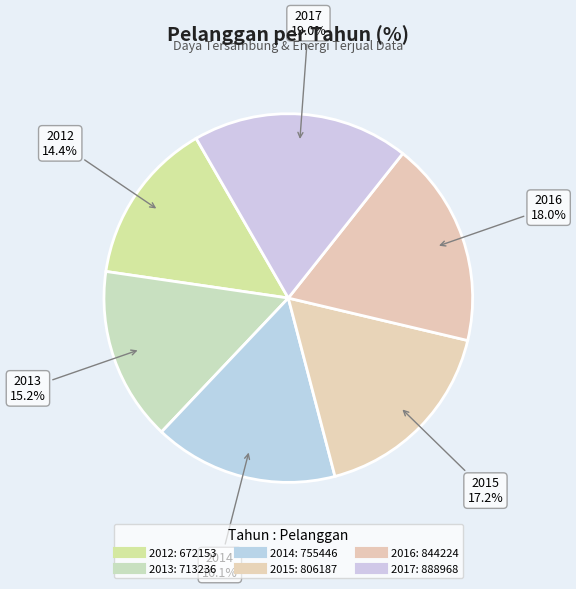

Is it true that 2014 is 7% of the pie?

False